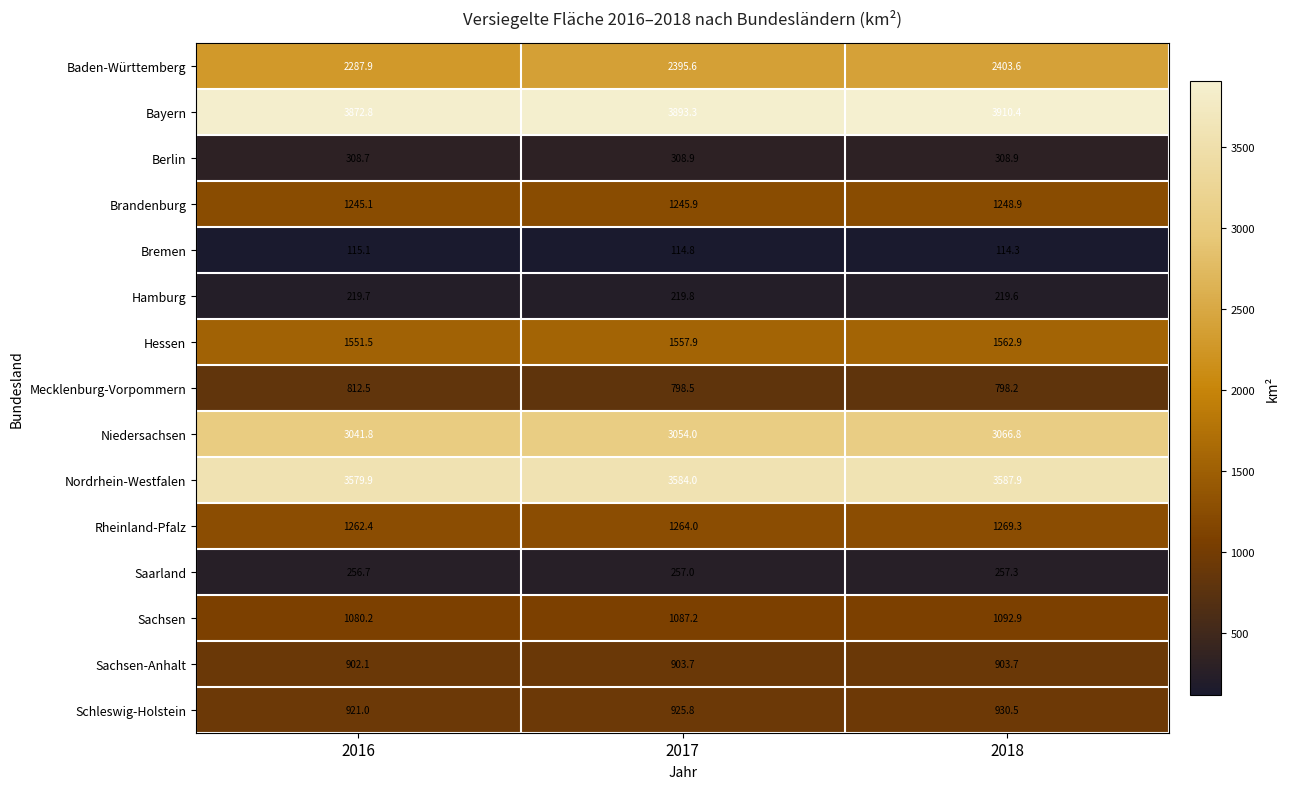

At 2016, list the series in order from largest to smallest.

Bayern, Nordrhein-Westfalen, Niedersachsen, Baden-Württemberg, Hessen, Rheinland-Pfalz, Brandenburg, Sachsen, Schleswig-Holstein, Sachsen-Anhalt, Mecklenburg-Vorpommern, Berlin, Saarland, Hamburg, Bremen